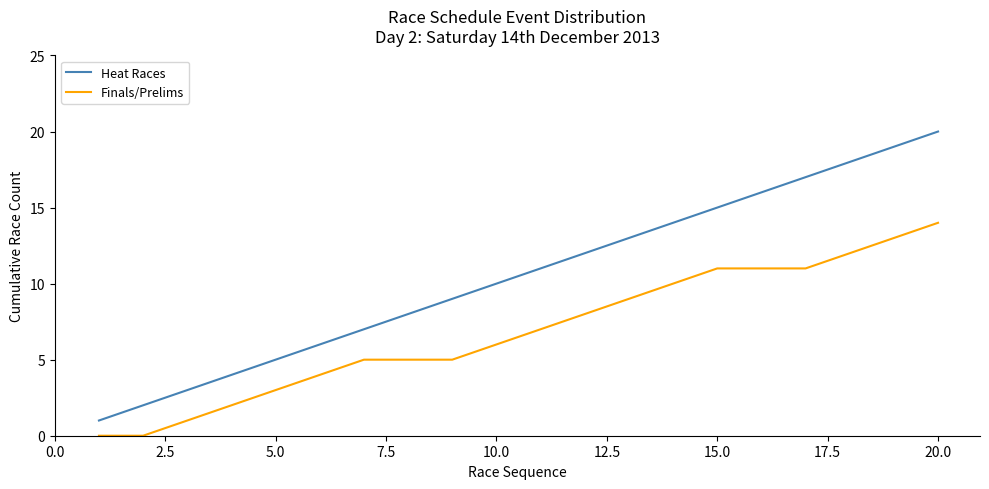

True or false: Heat Races and Finals/Prelims cross at least once.

False